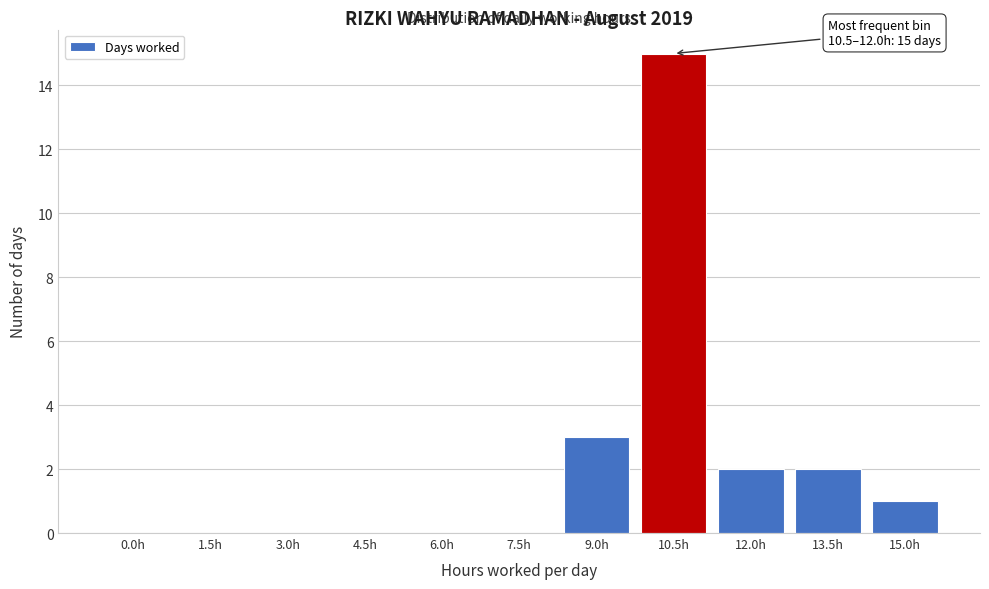

Reading right to left, list all the values displayed in this chart.

15.0h=1	13.5h=2	12.0h=2	10.5h=15	9.0h=3	7.5h=0	6.0h=0	4.5h=0	3.0h=0	1.5h=0	0.0h=0